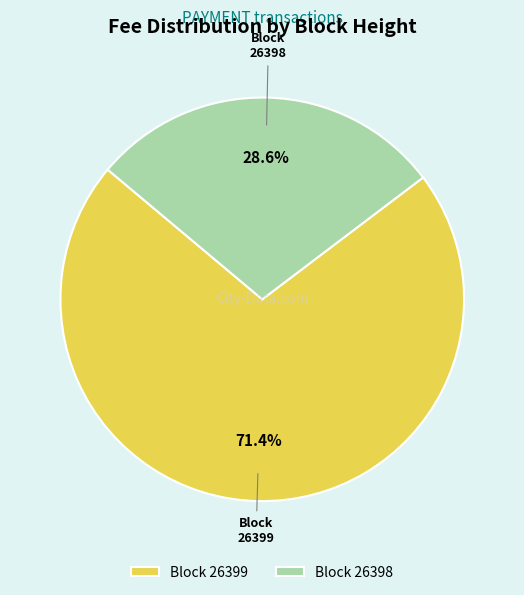

Between 26398 and 26399, which is larger?

26399